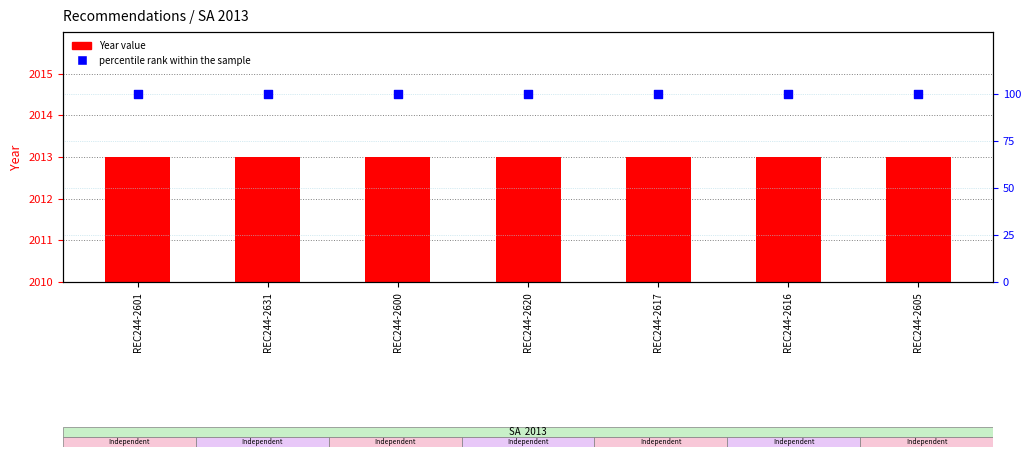

What are all the series names shown in the legend?

Year, percentile rank within the sample